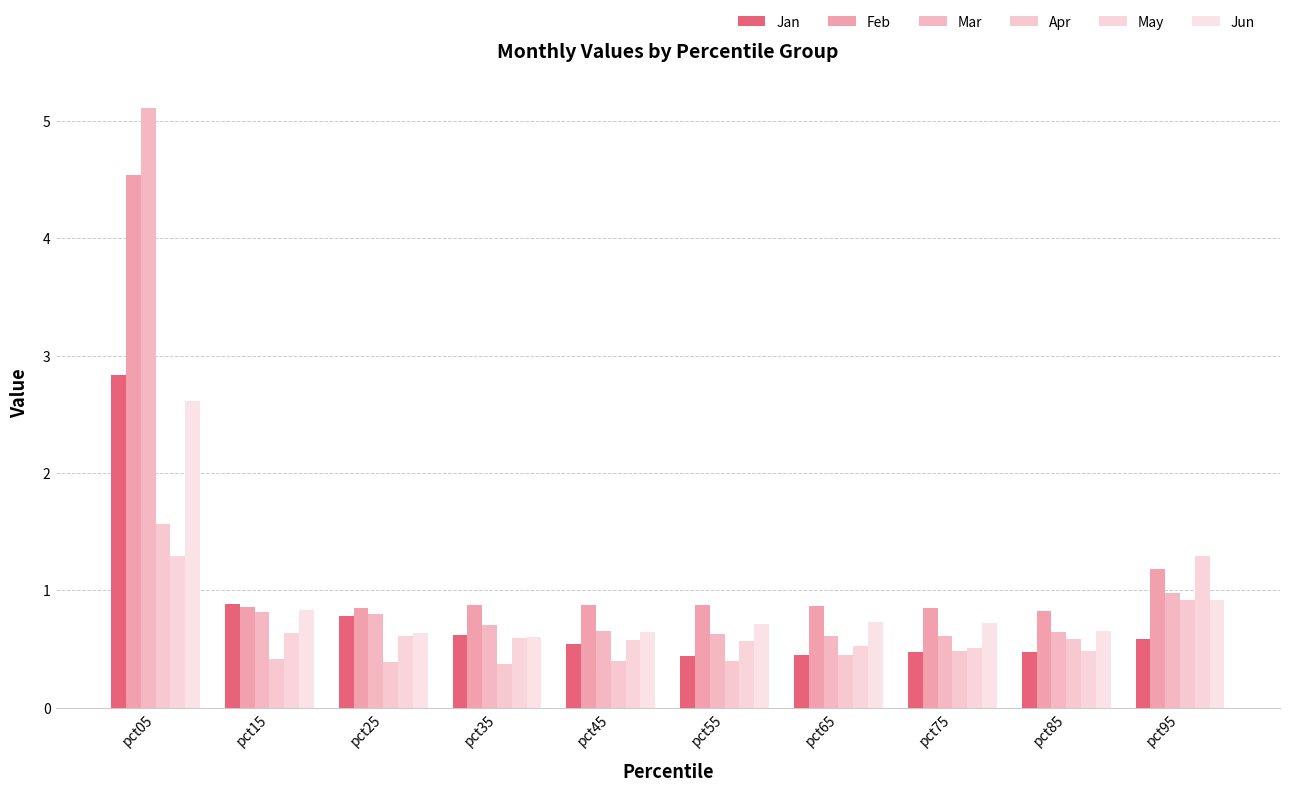

At which category is the sum across all series the highest?

pct05